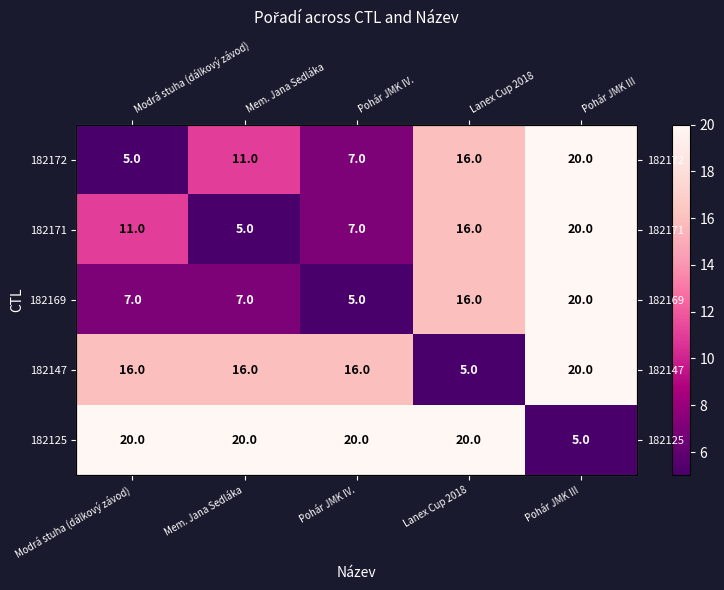

Is it true that 182169 equals 7 at Mem. Jana Sedláka?

True